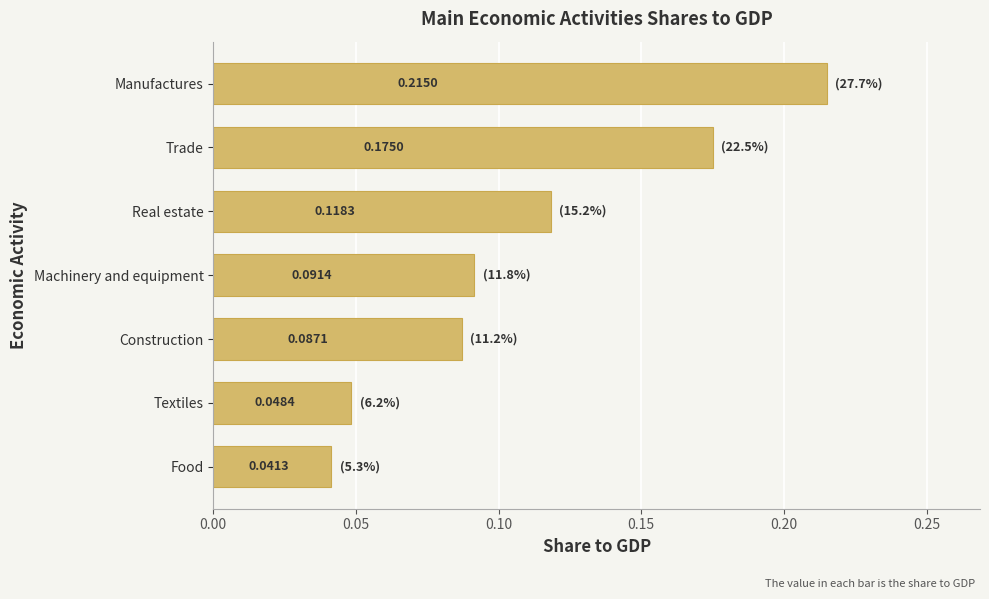

Count the values in the range 0 to 1.

7